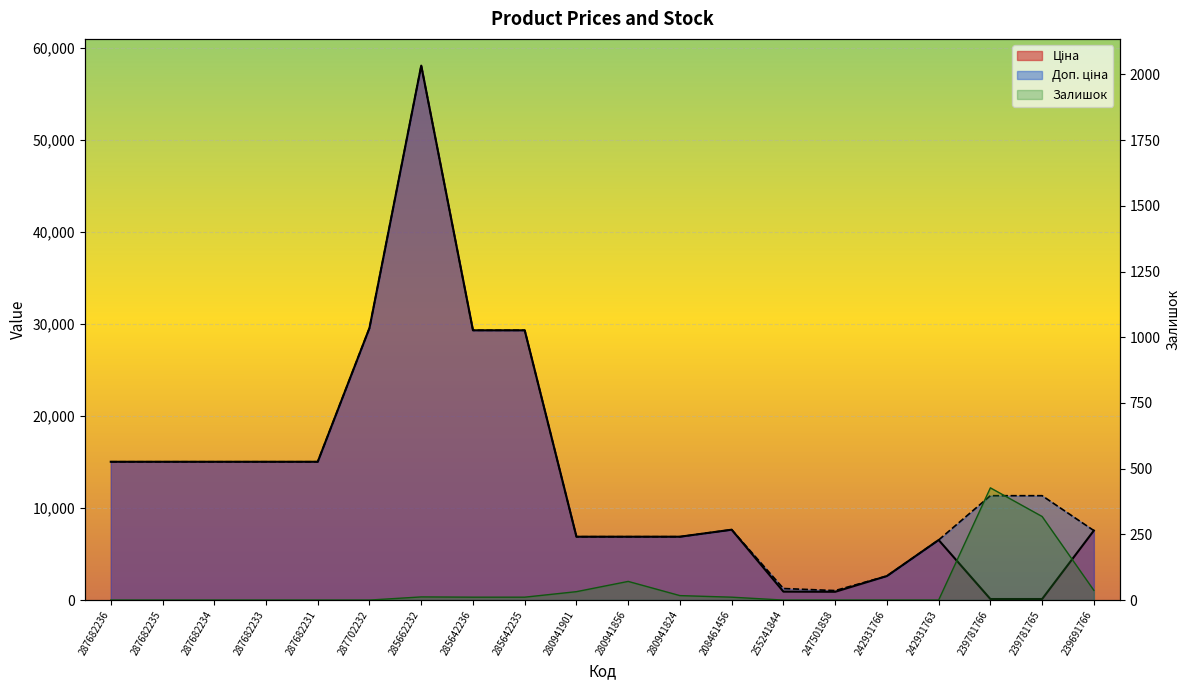

Where does the Доп. ціна series first go above 11334?

287682236